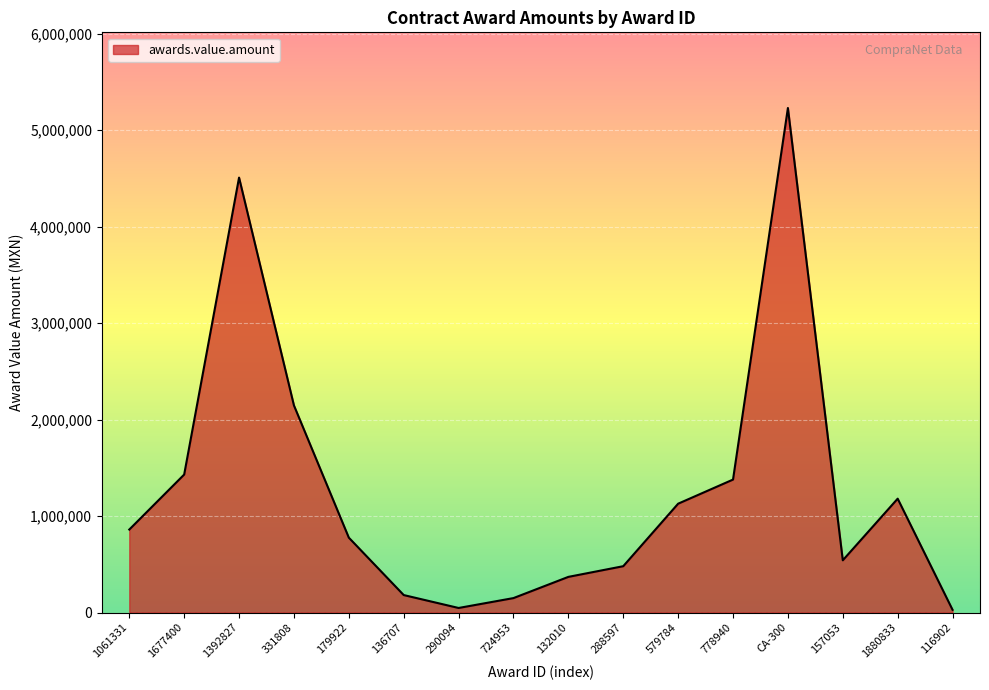

At which label does the data first exceed 859967?

1061331